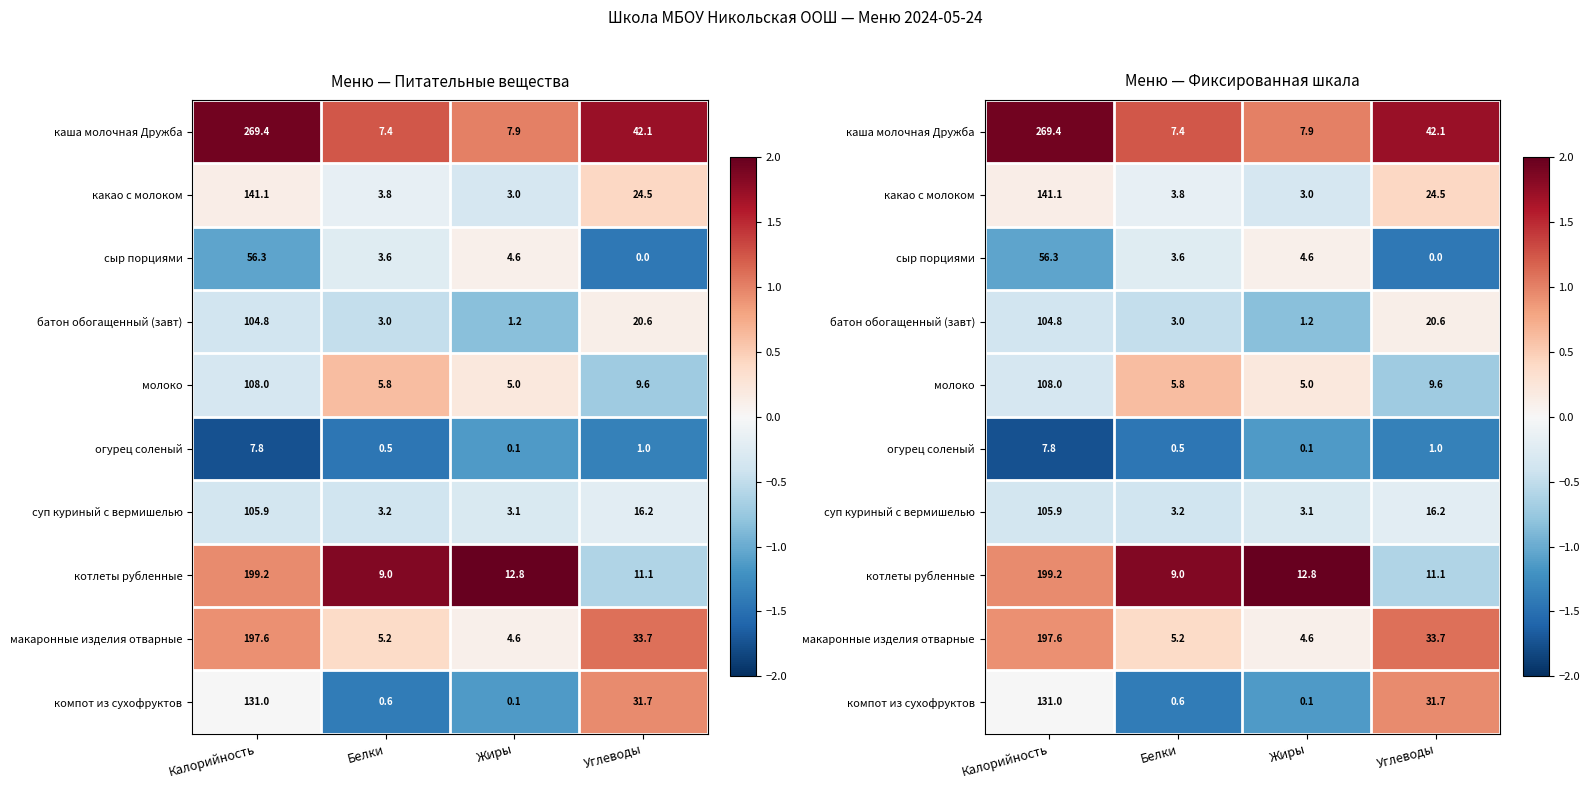

The компот из сухофруктов series shows -1.4 at Белки. True or false?

True